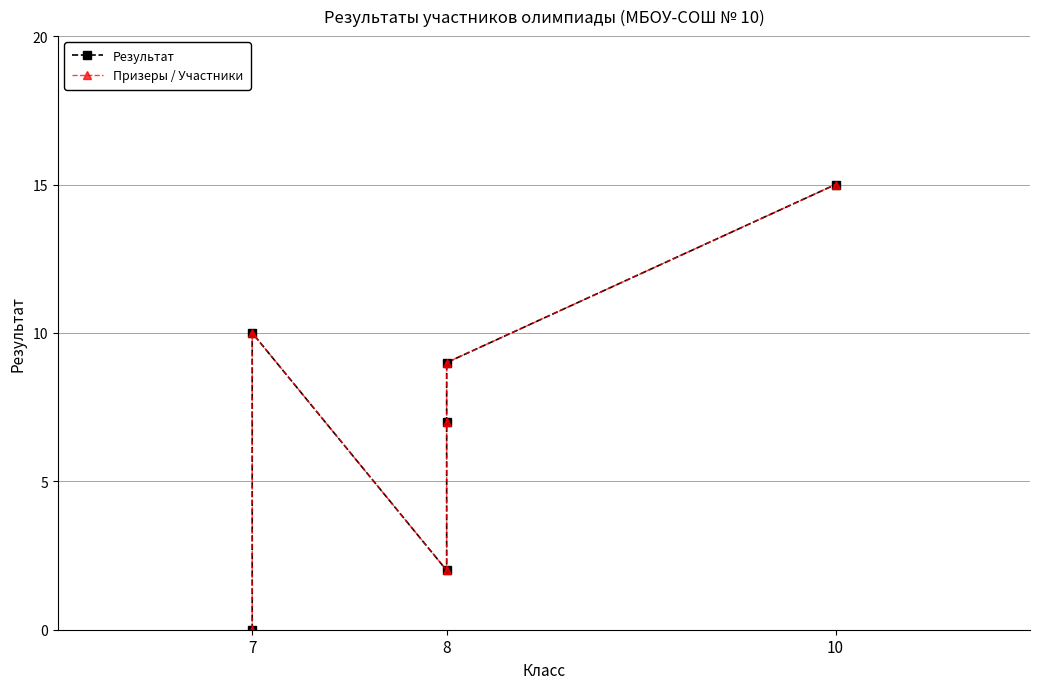

Reading left to right, transcribe all the data shown in this chart.

Результат: 0	10	2	7	9	15
Призеры / Участники: 0	10	2	7	9	15